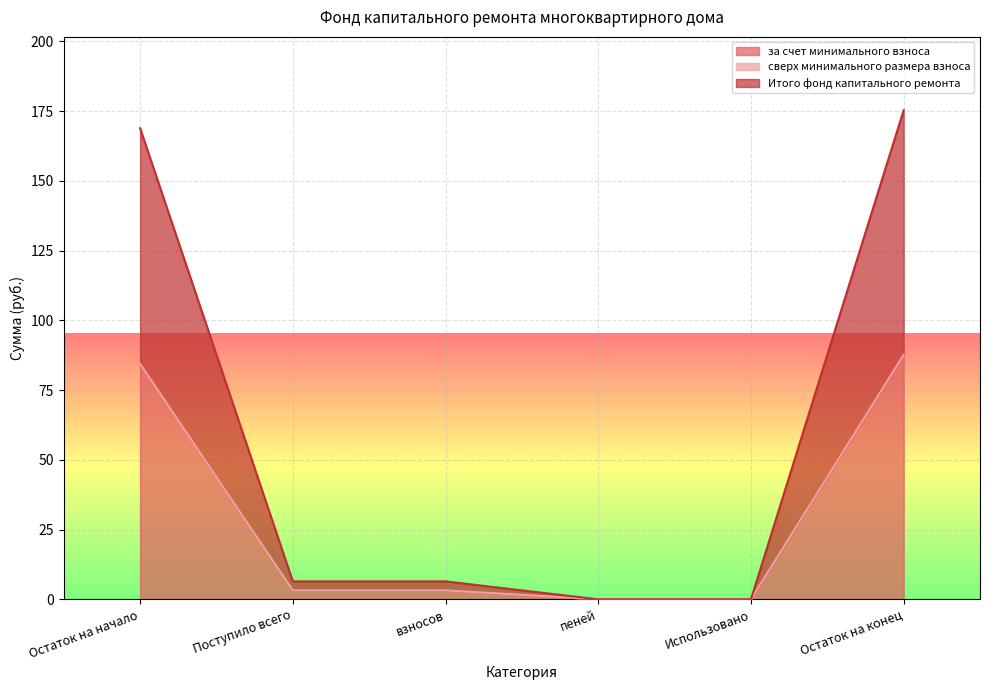

At how many categories does at least one series exceed 24?

2